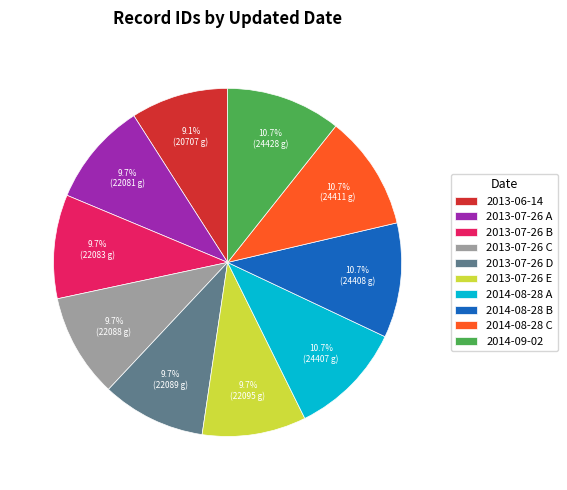

To the nearest percent, what percentage of the pie is 2014-08-28 C?

11%